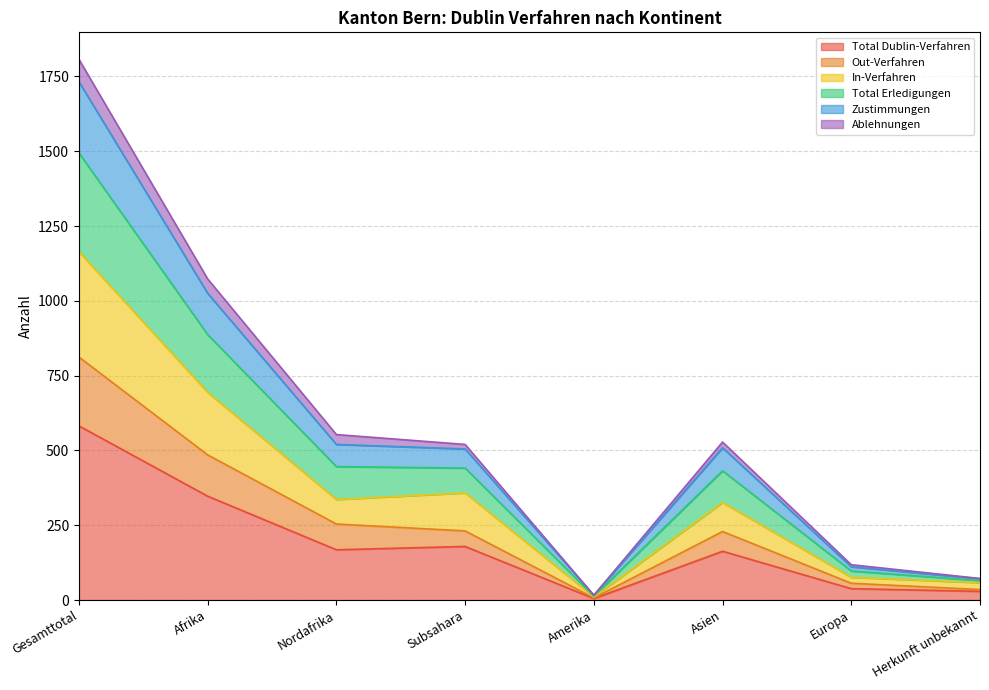

True or false: Total Dublin-Verfahren has a value of 168 at Nordafrika.

True